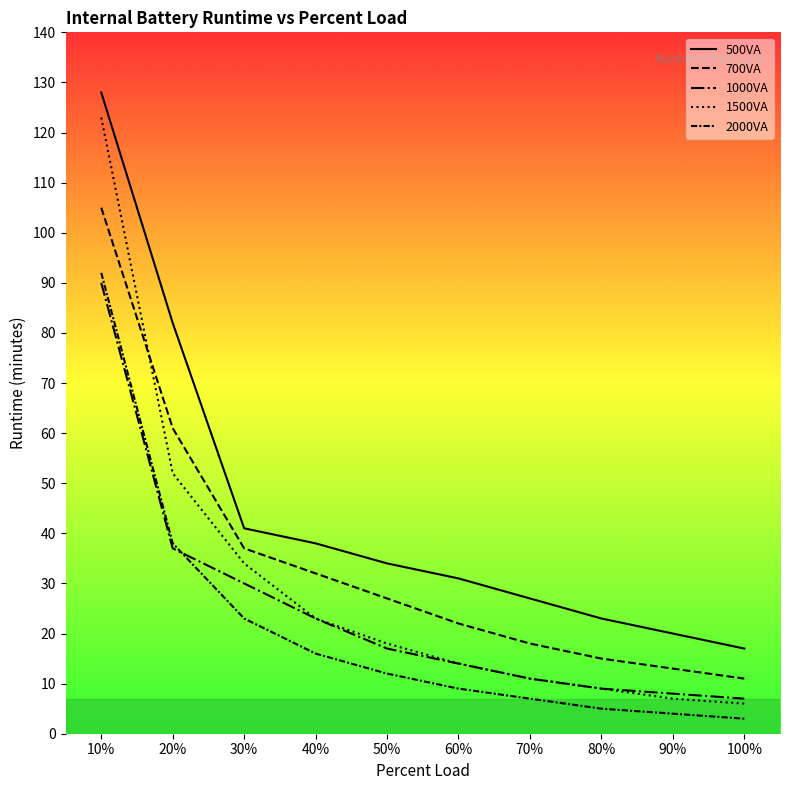

Is this an area chart (filled region under the line)?

No